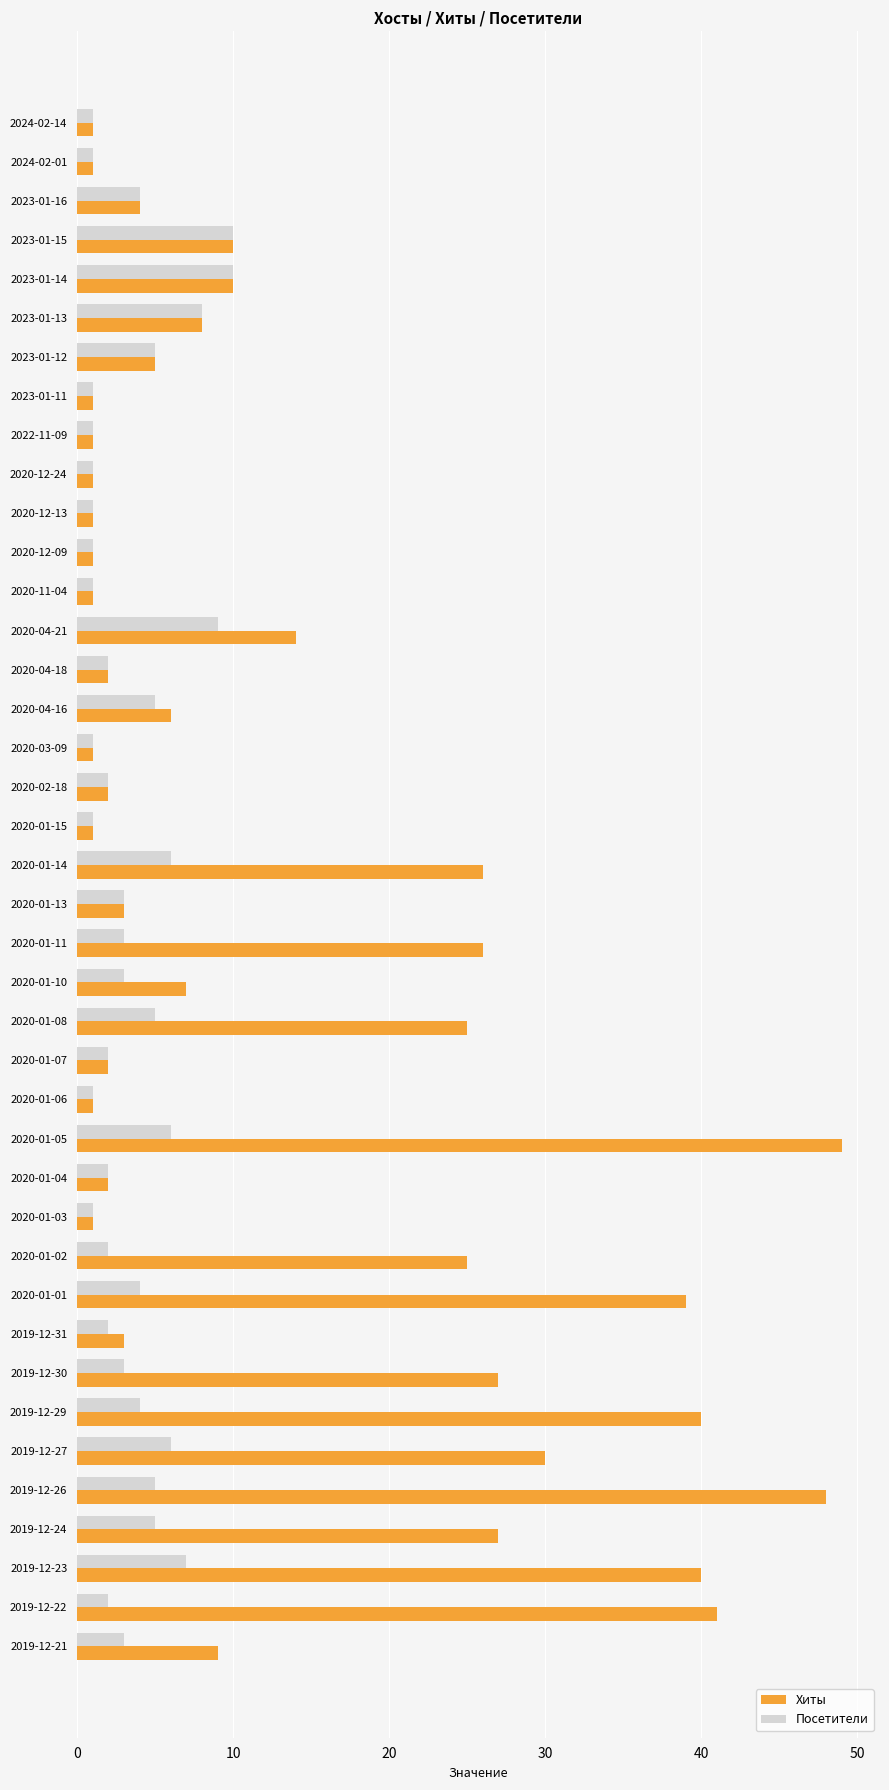

Rank the series by their average value, from lowest to highest.

Посетители, Хиты